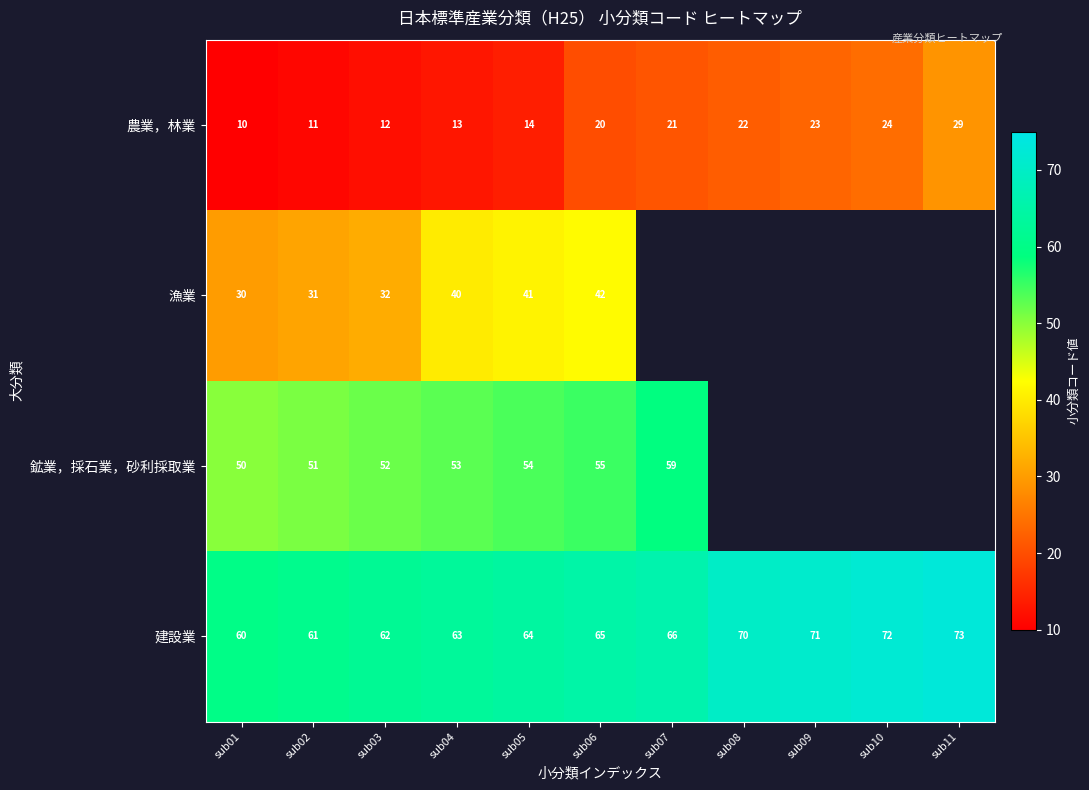

Is the value of 農業，林業 at sub08 greater than the value of 建設業 at sub08?

No